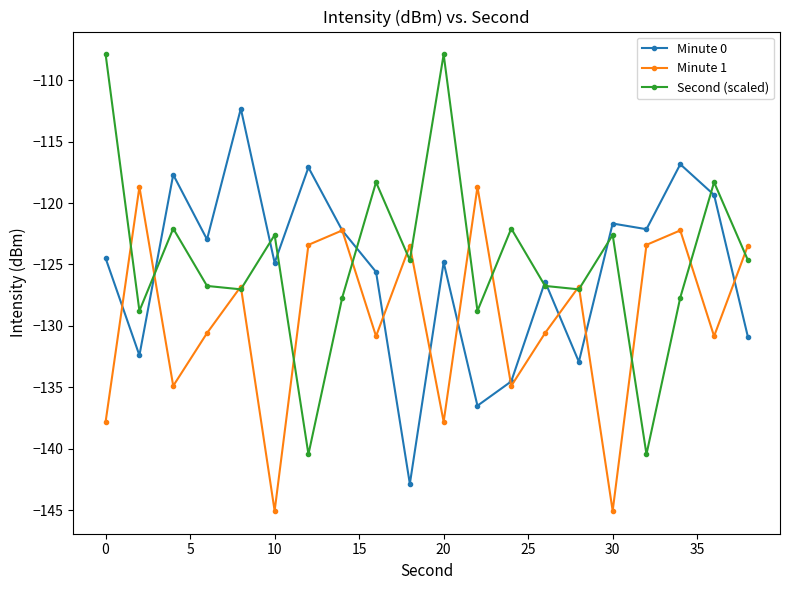

What is the sum of all Minute 1 values?

-2587.4